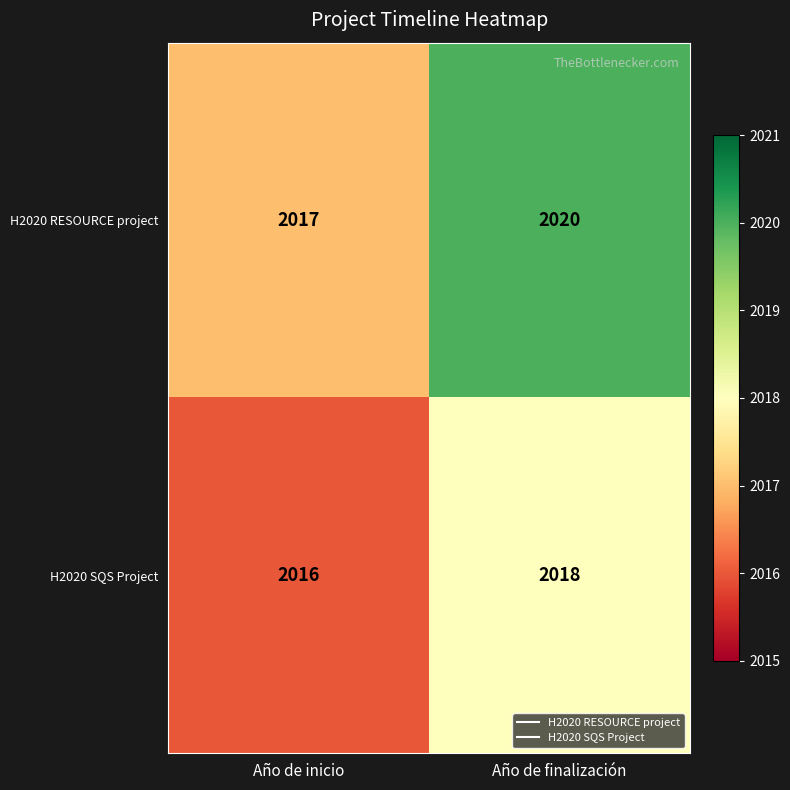

Rank the series at Año de finalización from highest to lowest value.

H2020 RESOURCE project, H2020 SQS Project